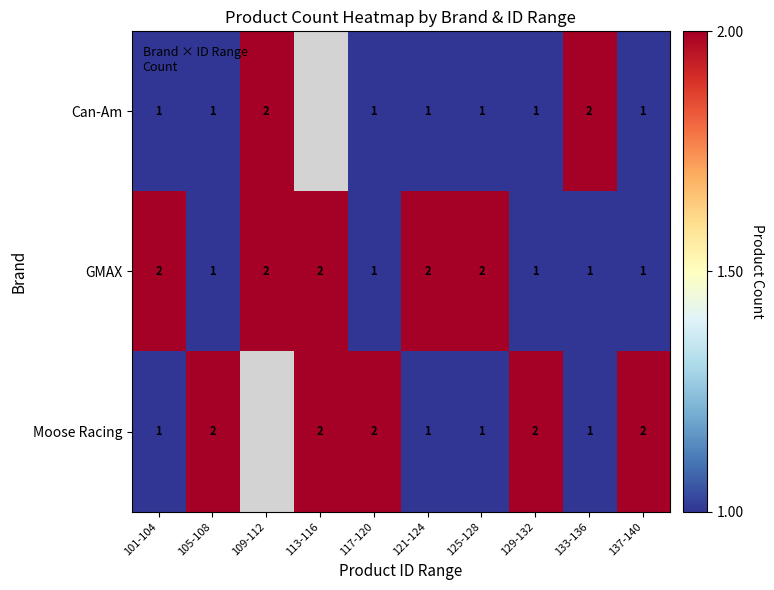

What is the total value across all series at 137-140?

4